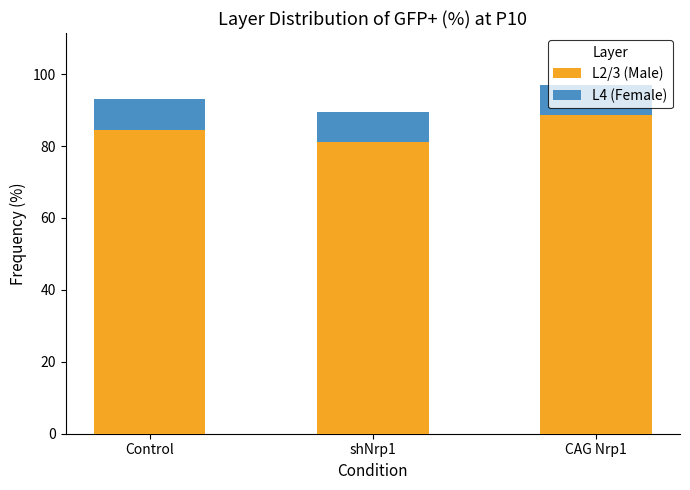

At which label does L2/3 (Male) reach its peak?

CAG Nrp1